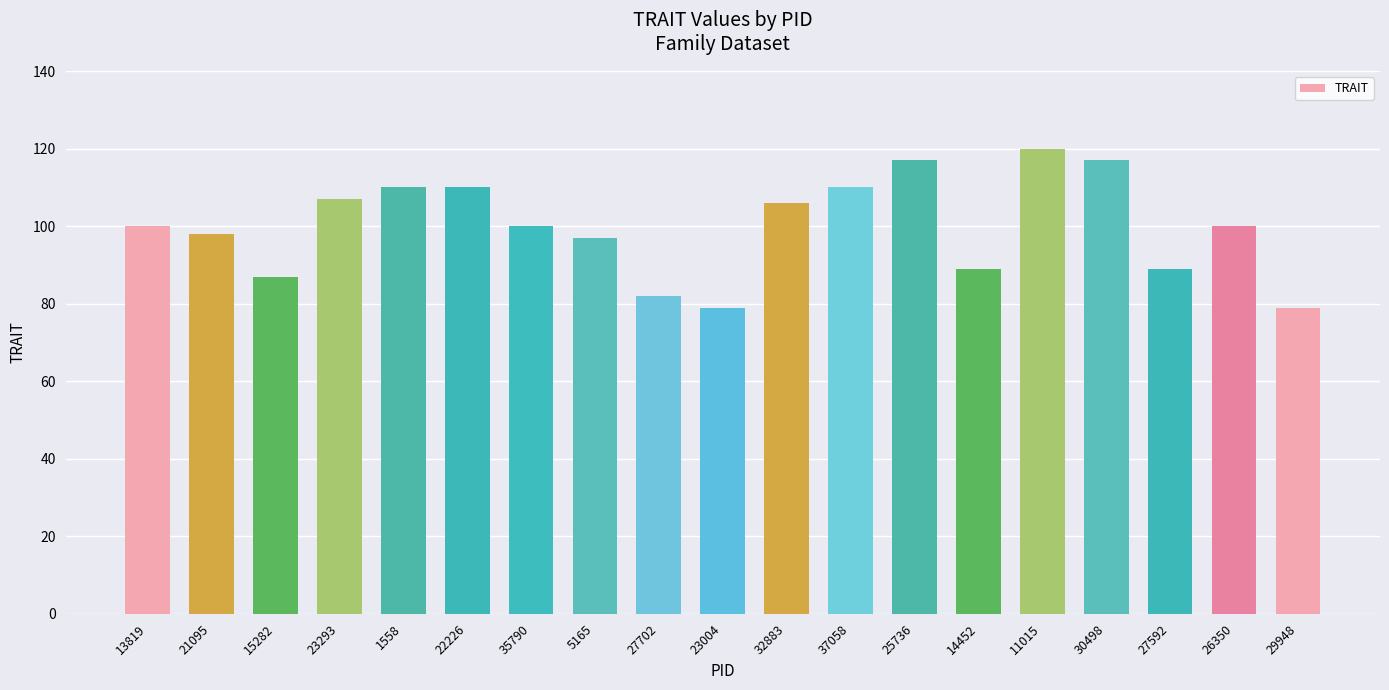

Is it true that the value at 26350 is 175?

False